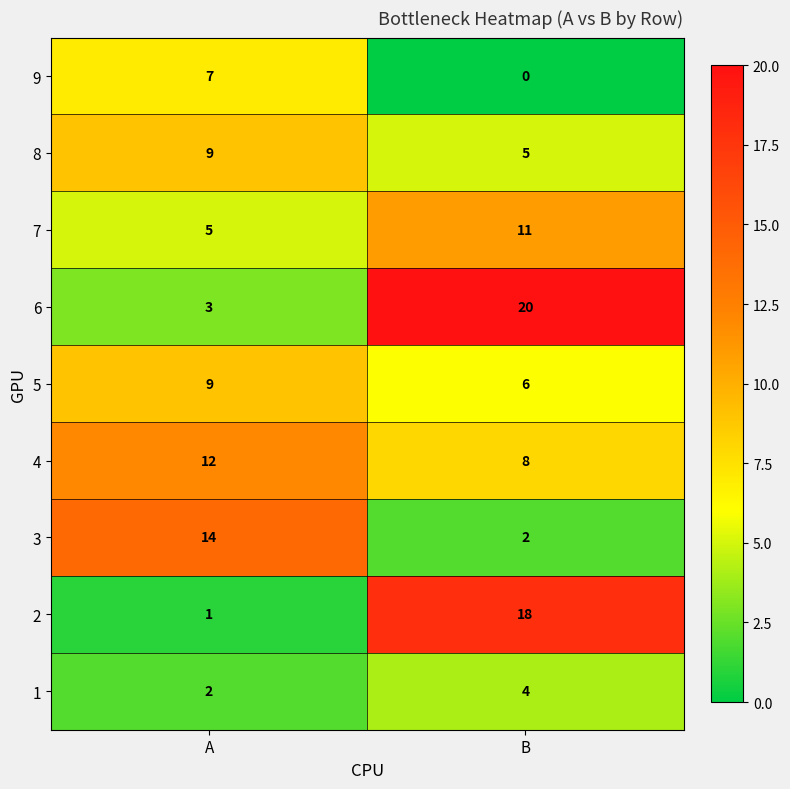

What is the difference between the highest and lowest values at B?

20